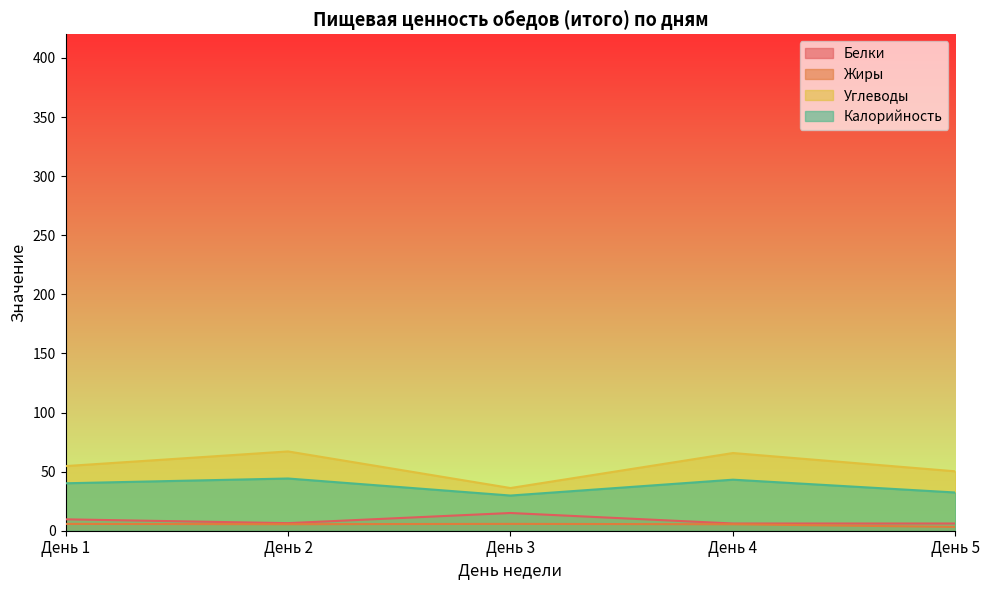

Does the chart have visible grid lines?

No